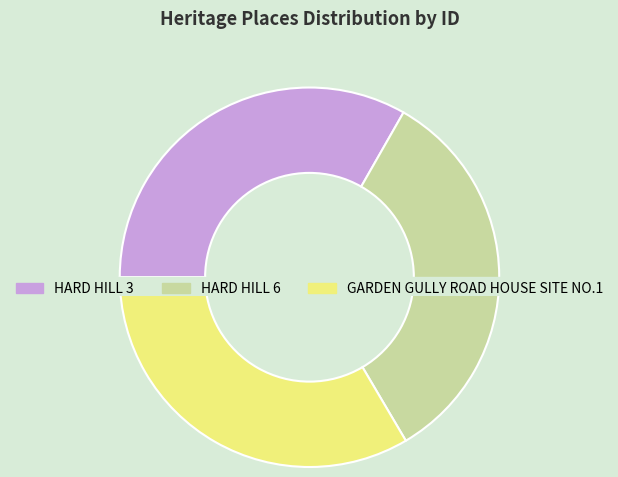

What is the change in value from HARD HILL 6 to GARDEN GULLY ROAD HOUSE SITE NO.1?

+43